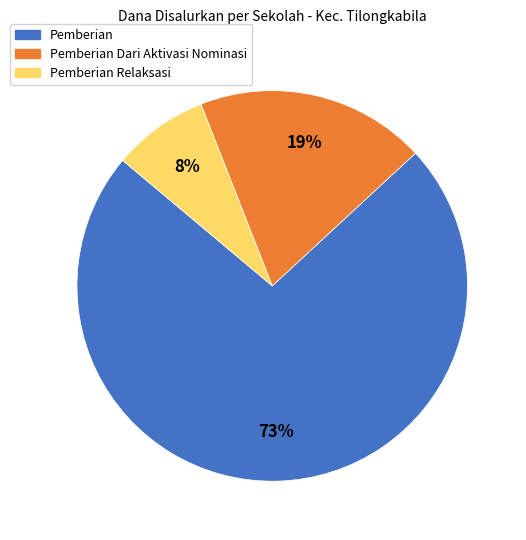

Is there any slice that represents more than half of the pie?

Yes